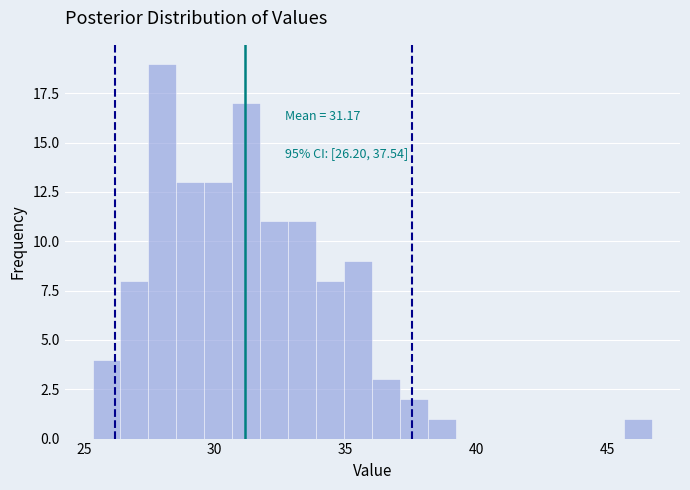

Around what value on the x-axis is the tallest bar? Give the approximate position of its centre, as read against the axis.

28.0